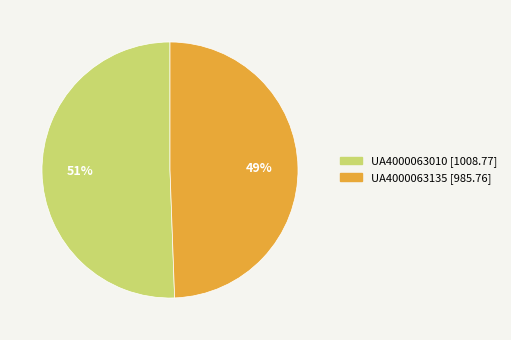

What percentage is the UA4000063010 slice, to the nearest percent?

51%